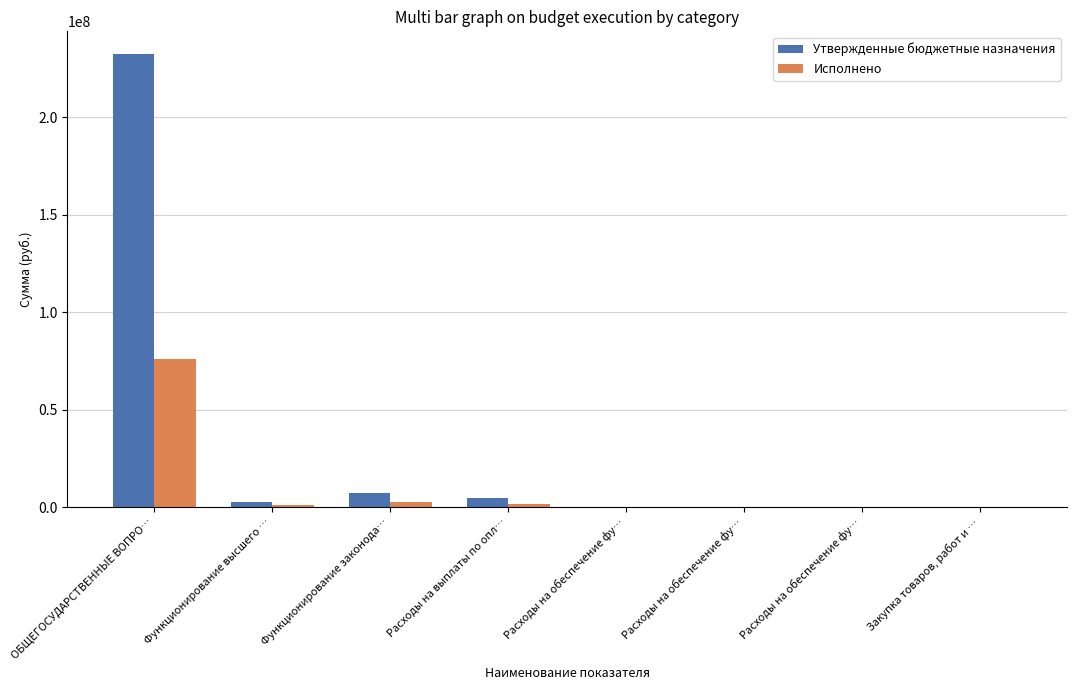

Which category has the lowest value in the Утвержденные бюджетные назначения series?

Расходы на обеспечение фу…